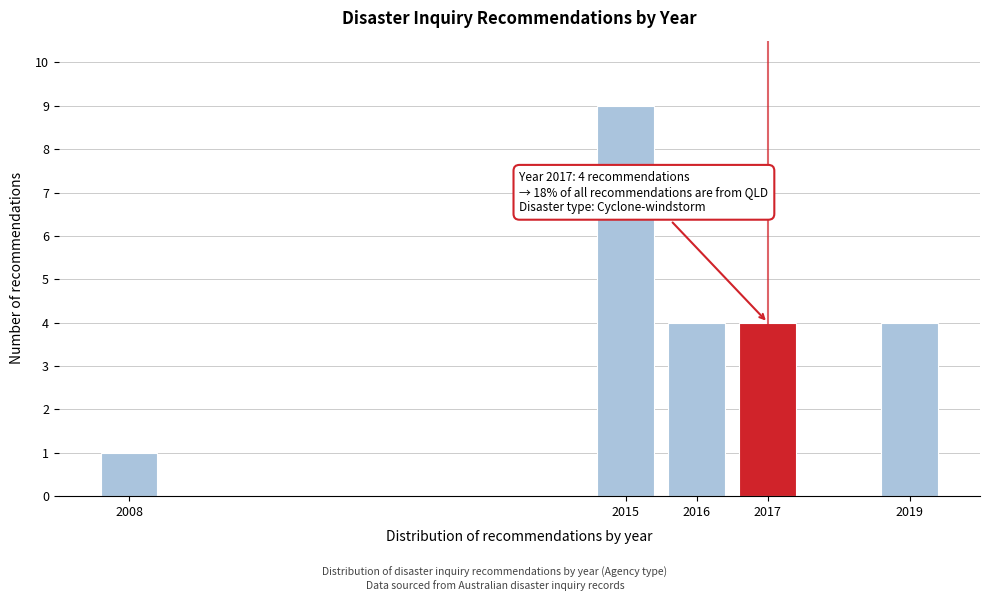

Reading right to left, list all the values displayed in this chart.

2019=4	2017=4	2016=4	2015=9	2008=1